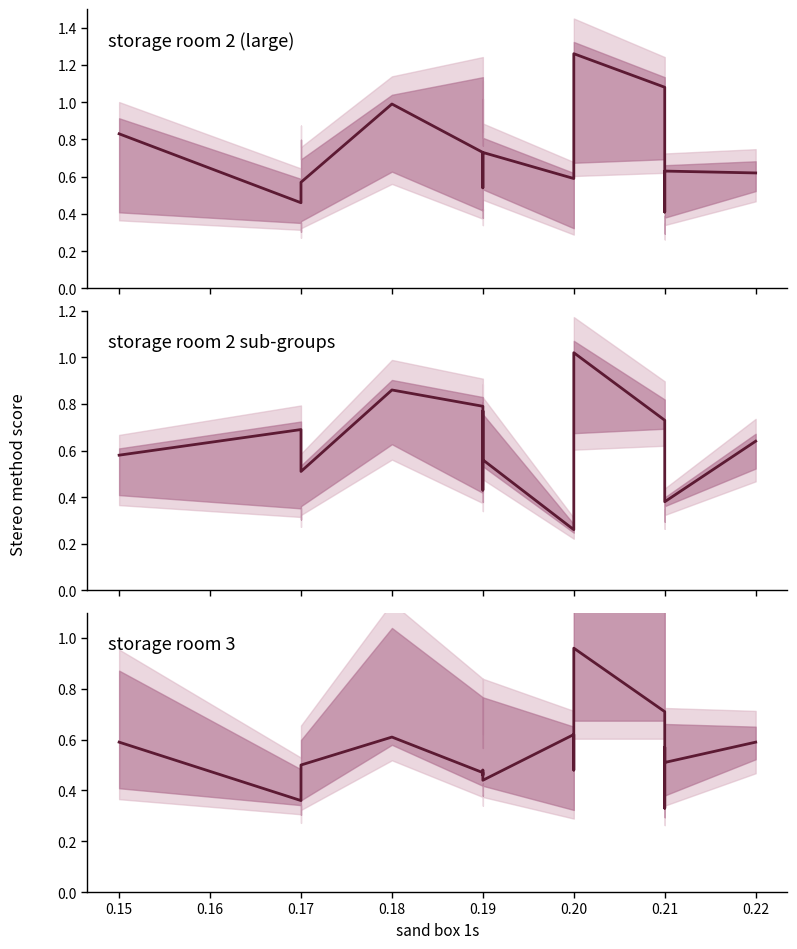

What is the sum of all storage room 2 1s values?

13.7